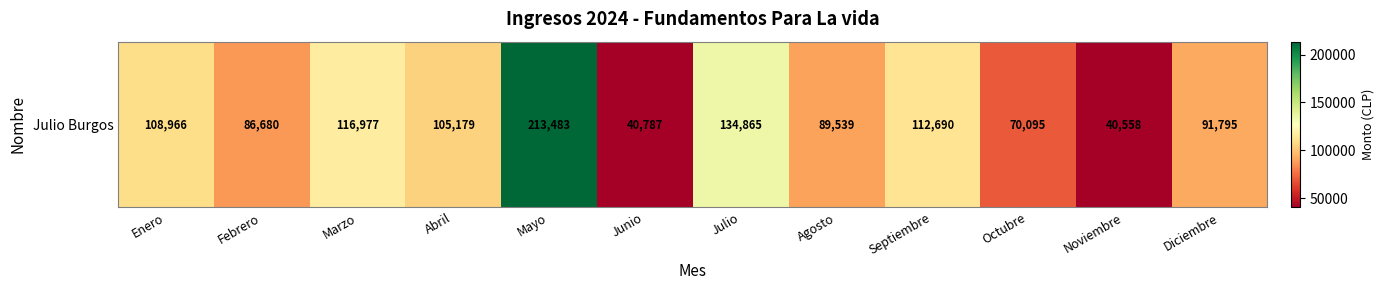

How many values exceed 105179?

5